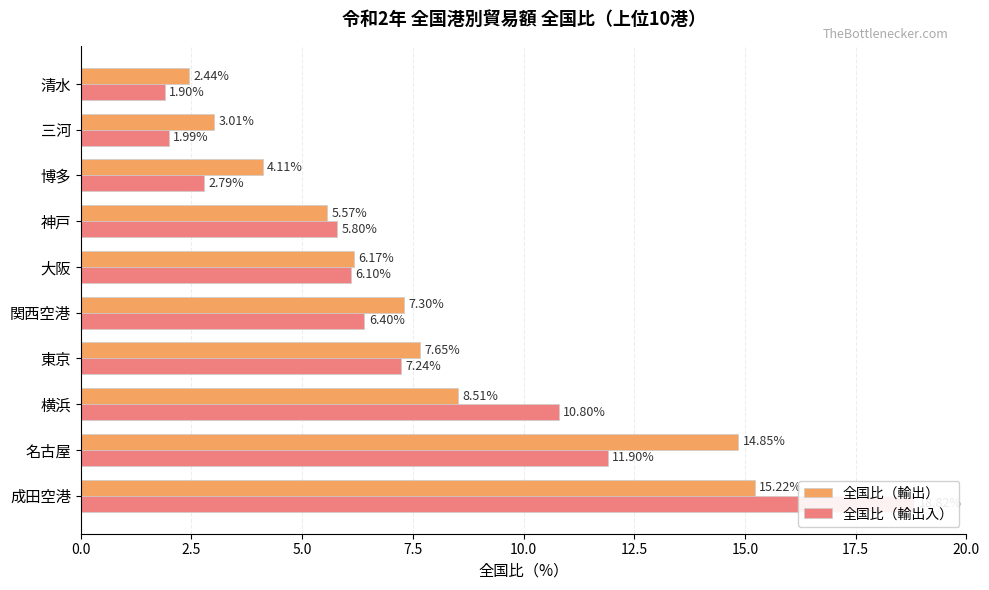

What are all the series names shown in the legend?

全国比（輸出）, 全国比（輸出入）